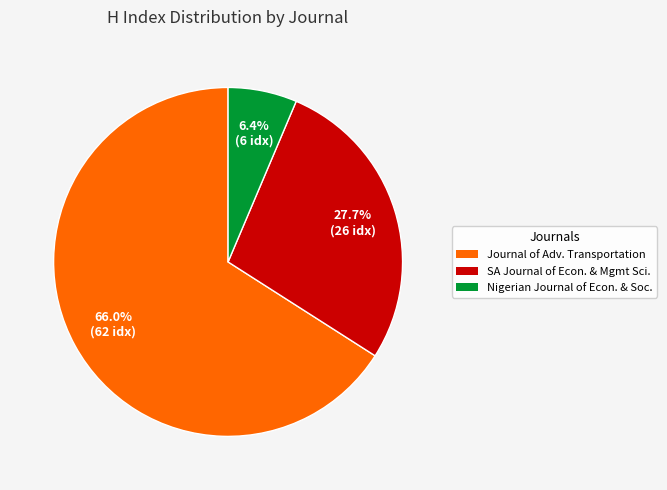

Is there any slice that represents more than half of the pie?

Yes